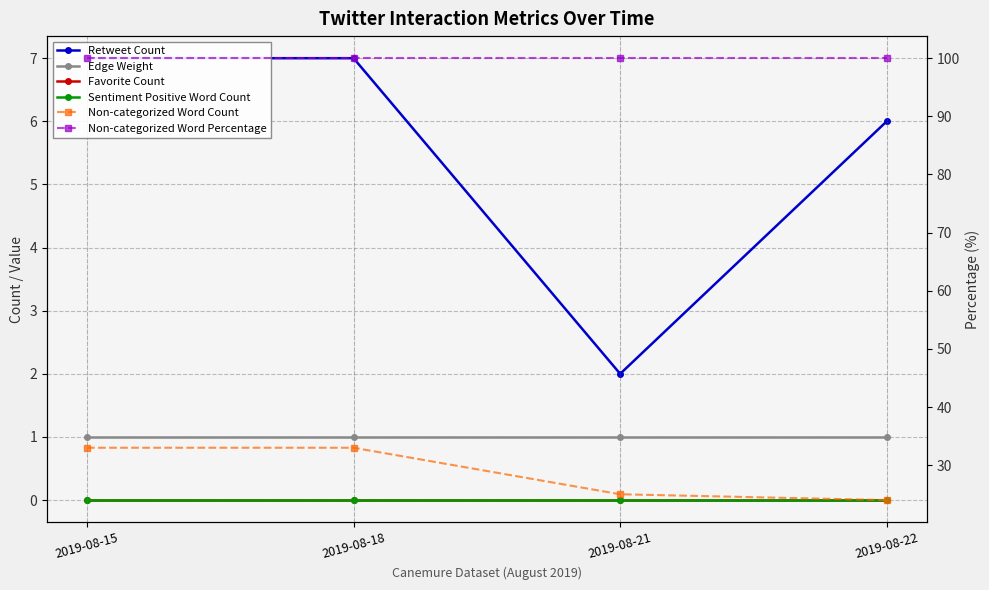

True or false: Sentiment Positive Word Count has more than 1 interior local peaks.

False